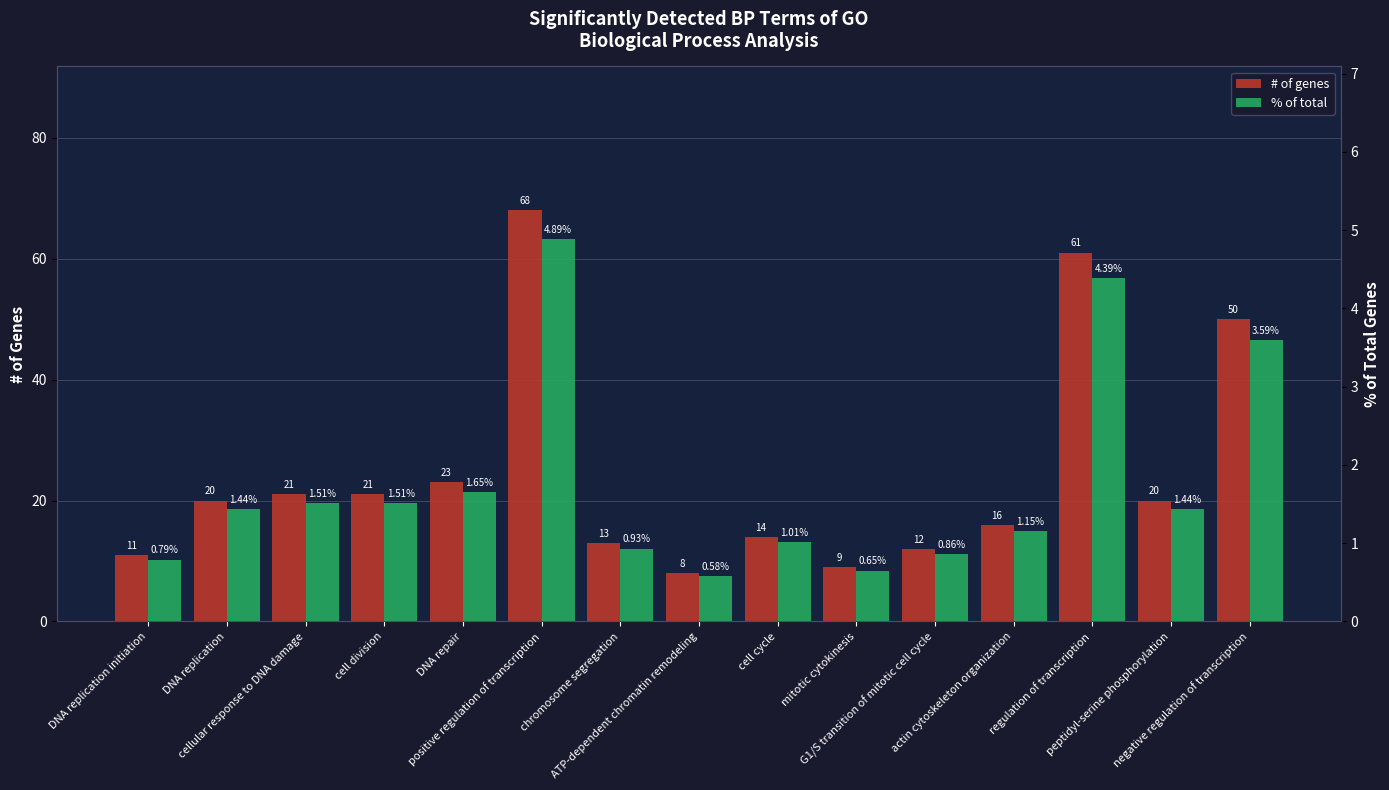

List the series in order of their overall mean, highest first.

# of genes, % of total